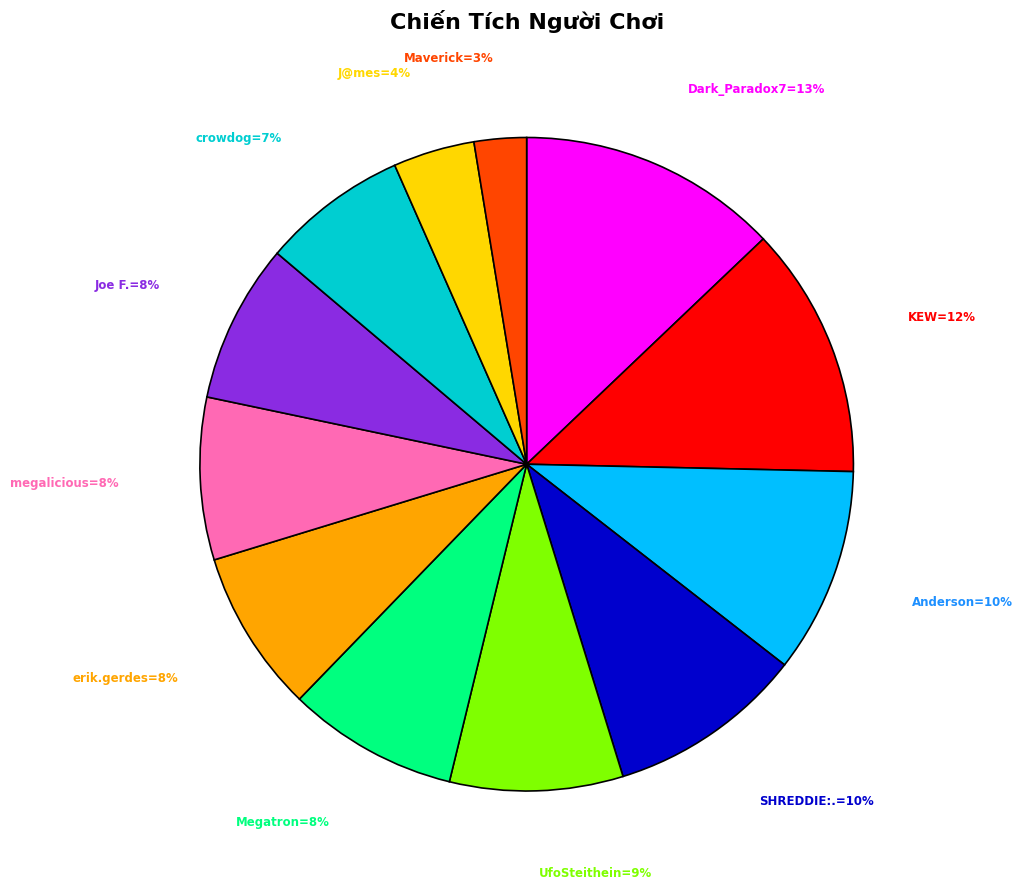

Is there a majority slice in this chart?

No